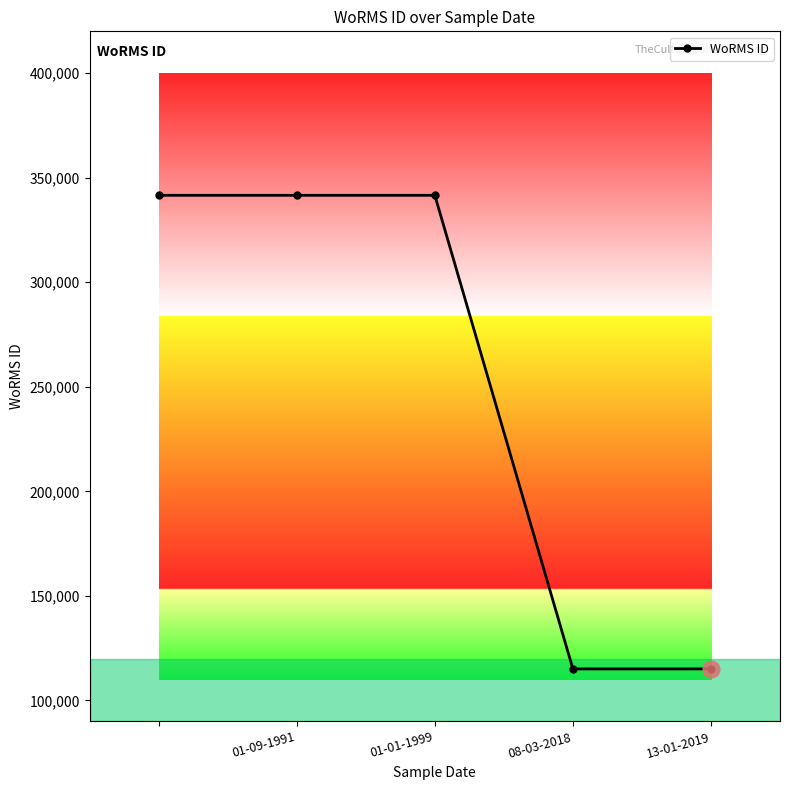

True or false: the data has more than 2 interior local peaks.

False